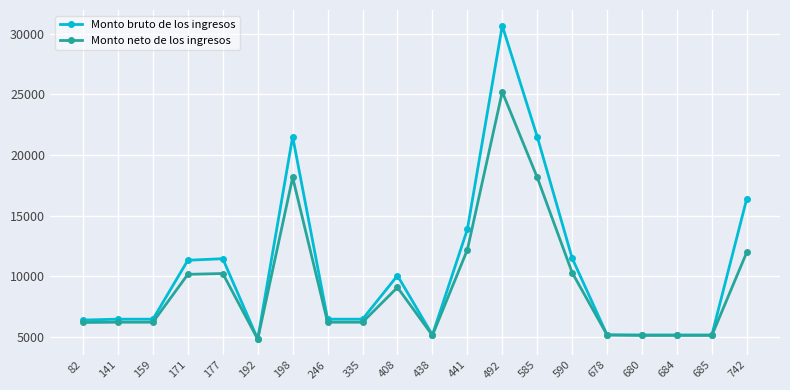

What is the difference between the highest and lowest values at 685?

38.0